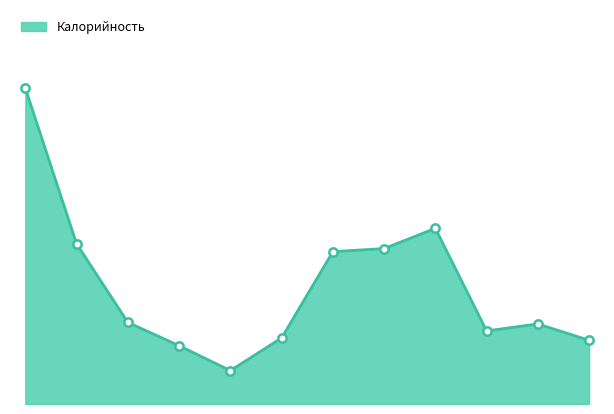

How many values exceed 105?

5